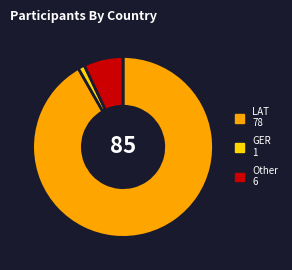

How many slices are in this pie chart?

3